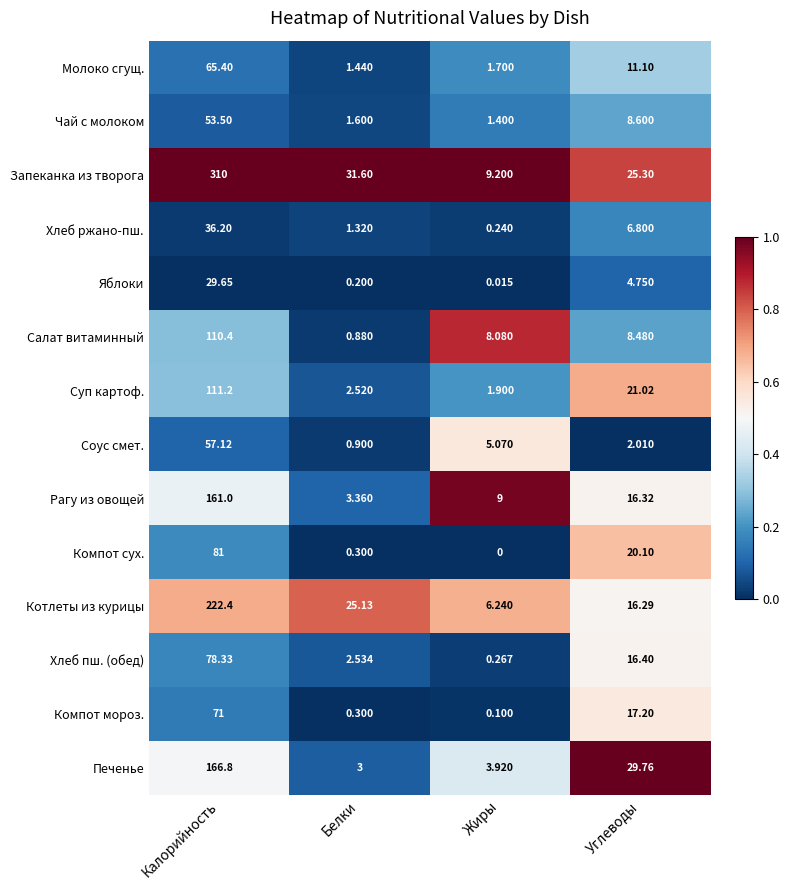

Which series changed the most between Калорийность and Углеводы?

Запеканка из творога